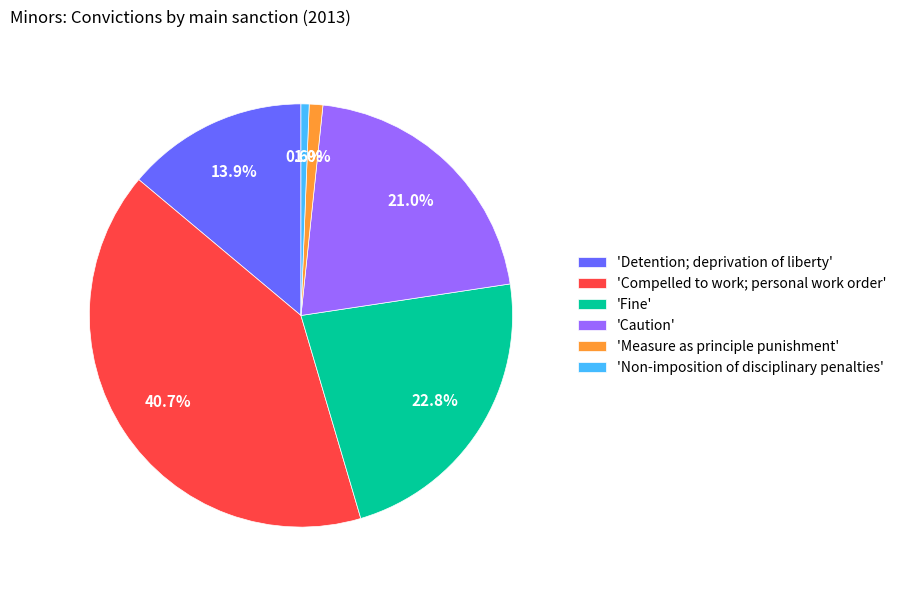

Which has a higher value, 'Caution' or 'Measure as principle punishment'?

'Caution'